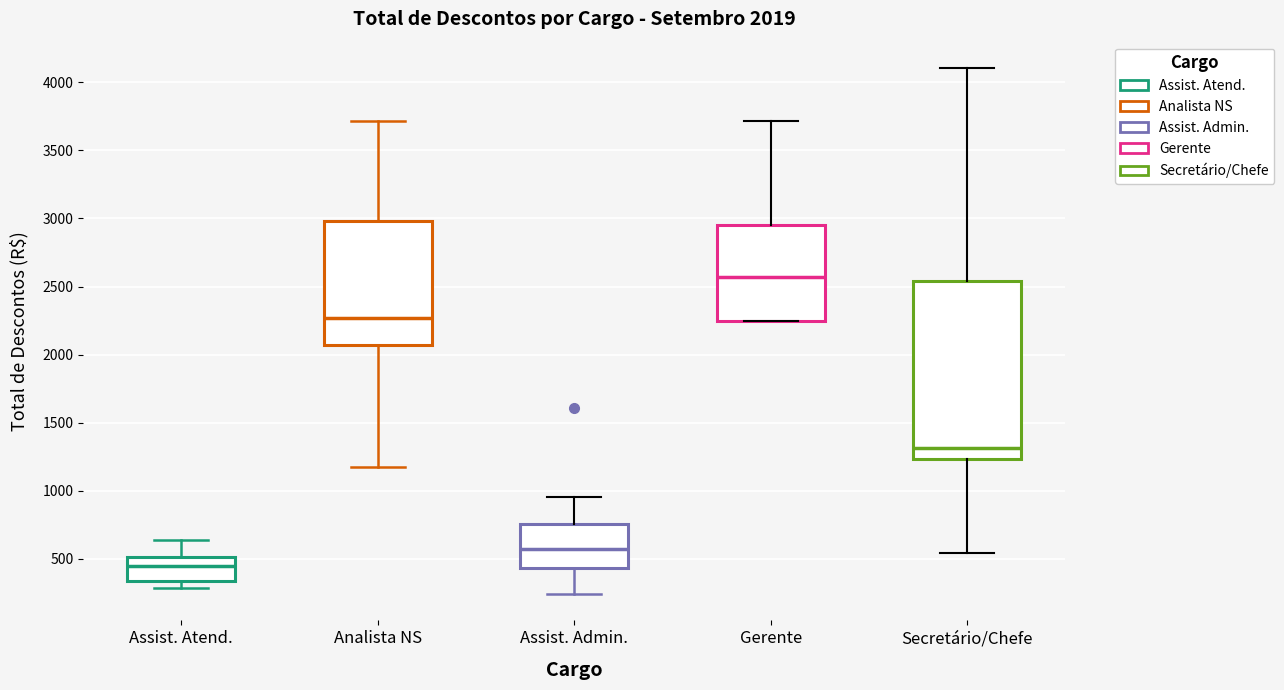

Which box's median line is the lowest?

Assist. Atend.